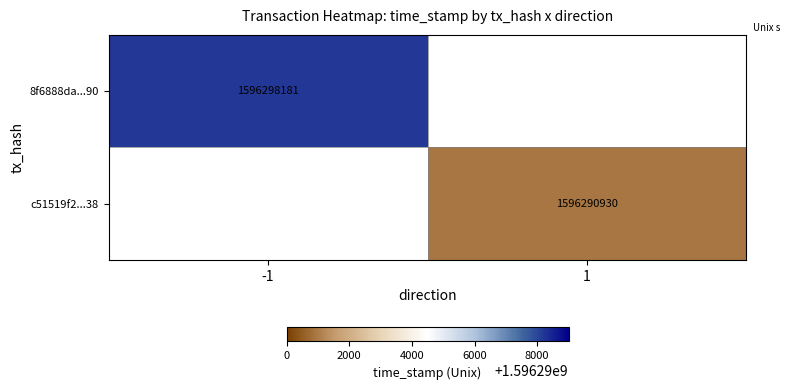

Which label corresponds to the largest value in the chart?

-1